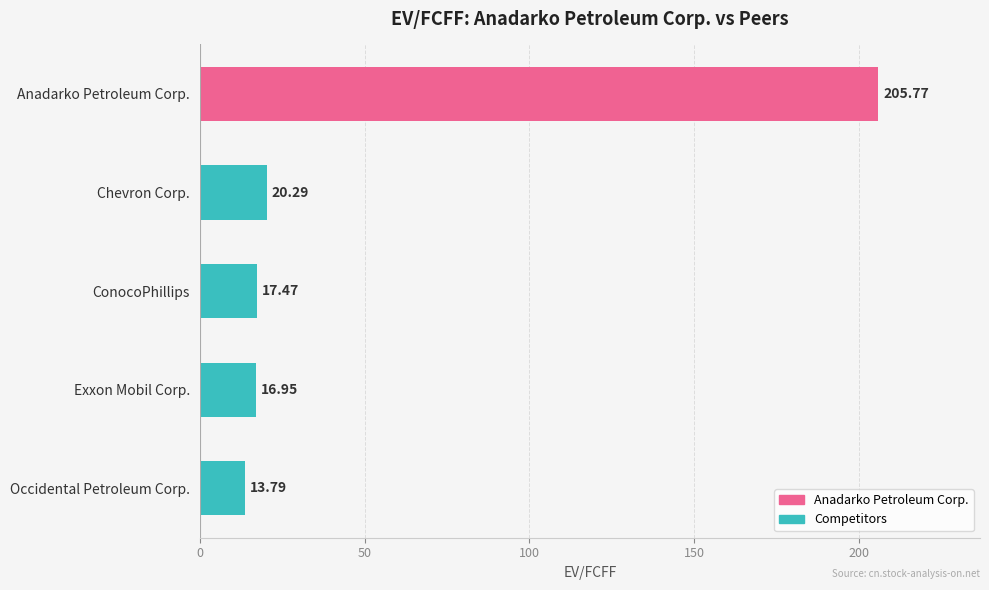

What is the sum of the values at Chevron Corp. and Occidental Petroleum Corp.?

34.1